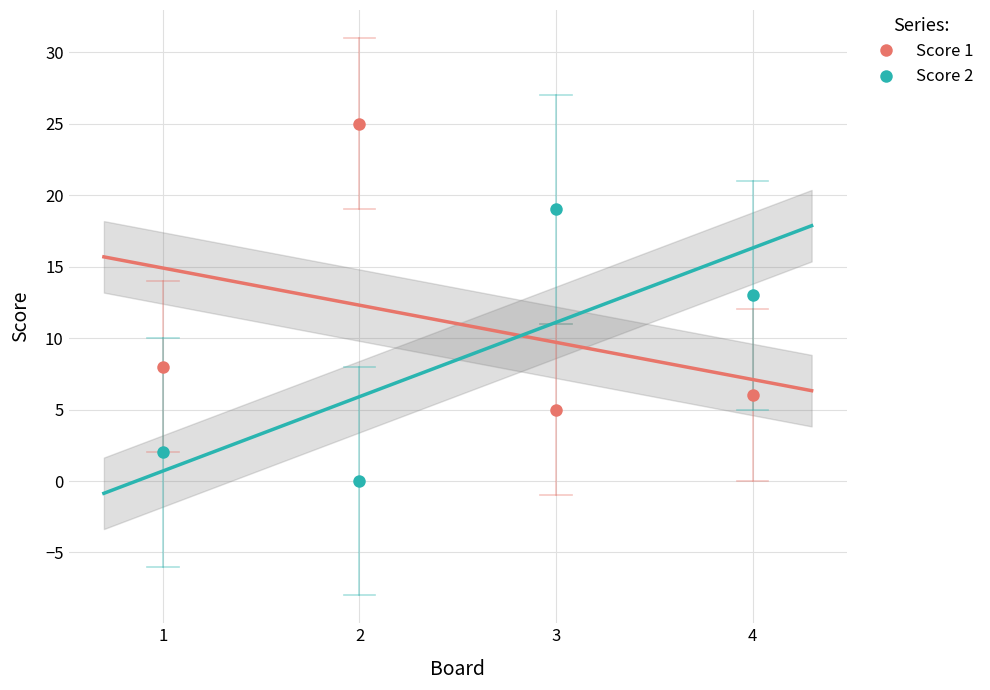

True or false: Score 1 has more than 0 points higher than both neighbors.

True